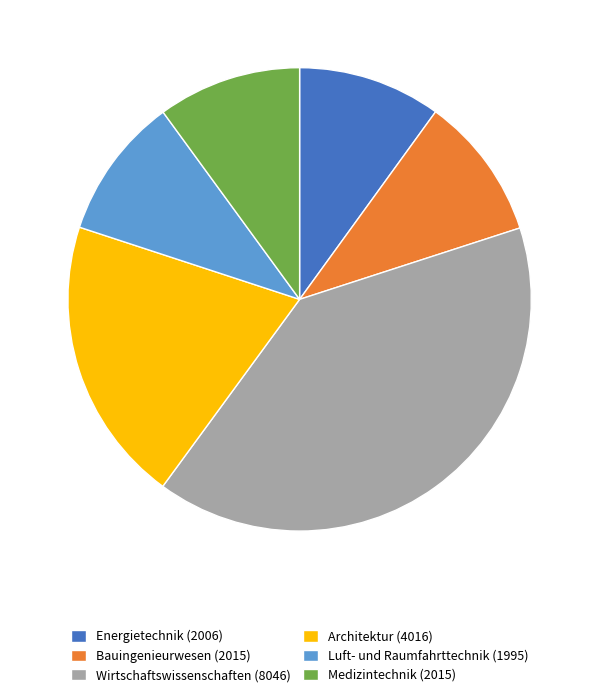

Does Wirtschaftswissenschaften (8046) account for over 50% of the chart?

No